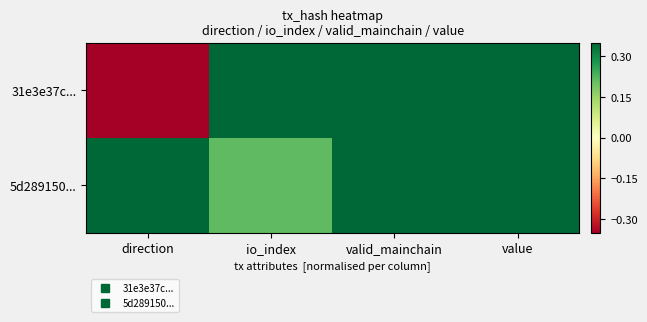

Reading left to right, extract all data points from this chart.

31e3e37c...: direction=-1.0	io_index=1.0	valid_mainchain=1.0	value=1.0
5d289150...: direction=1.0	io_index=0.2	valid_mainchain=1.0	value=1.0